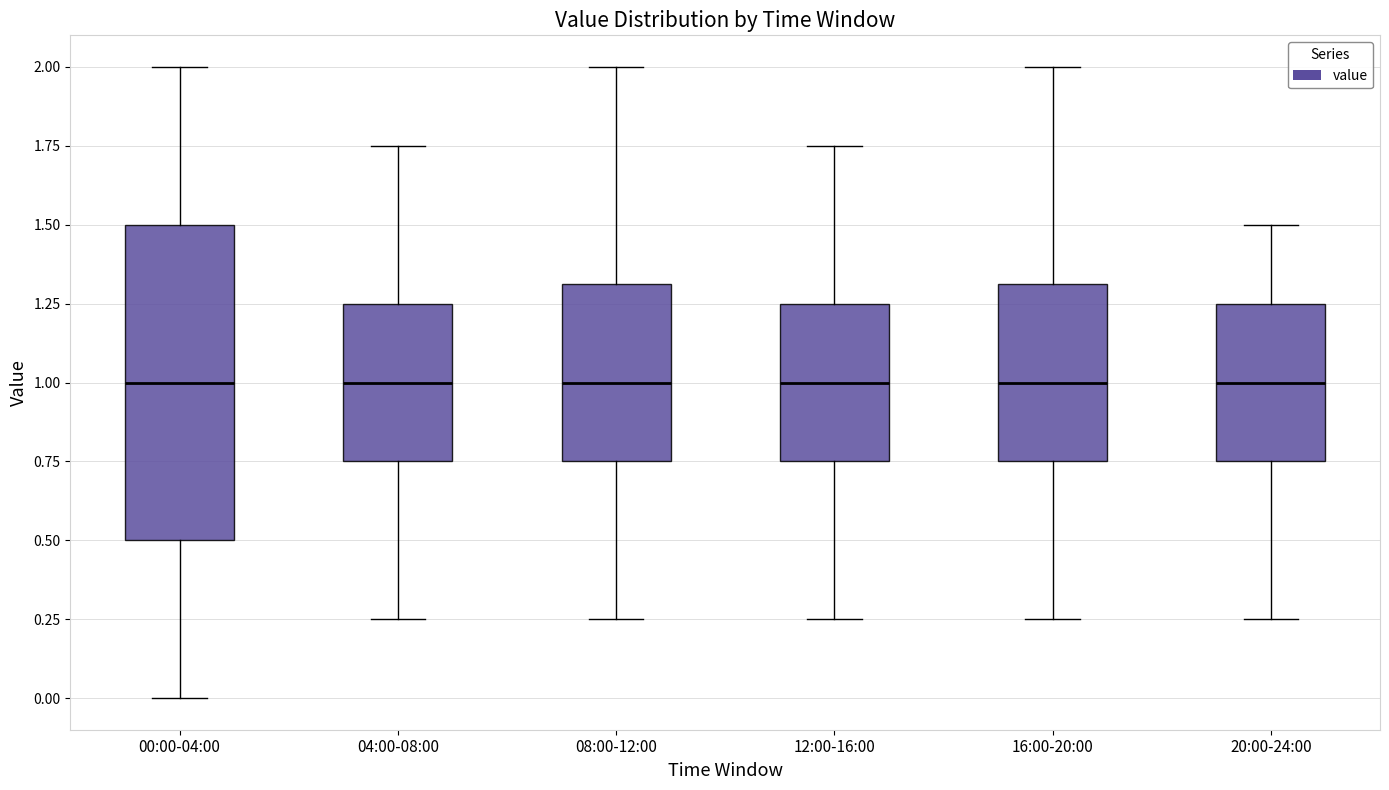

Where is the lower edge of the box for 08:00-12:00 on the y-axis? The values are not printed on the chart, so give them approximately, as read against the axis.

0.75